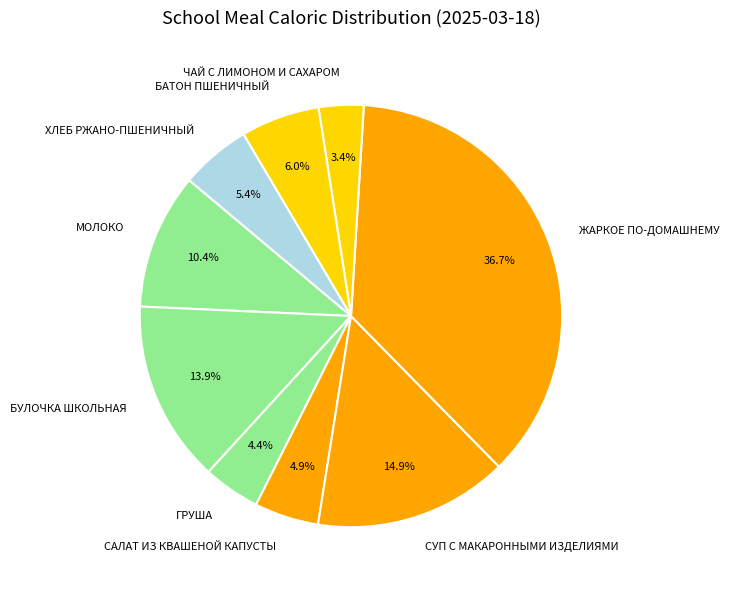

True or false: САЛАТ ИЗ КВАШЕНОЙ КАПУСТЫ accounts for 5% of the total.

True